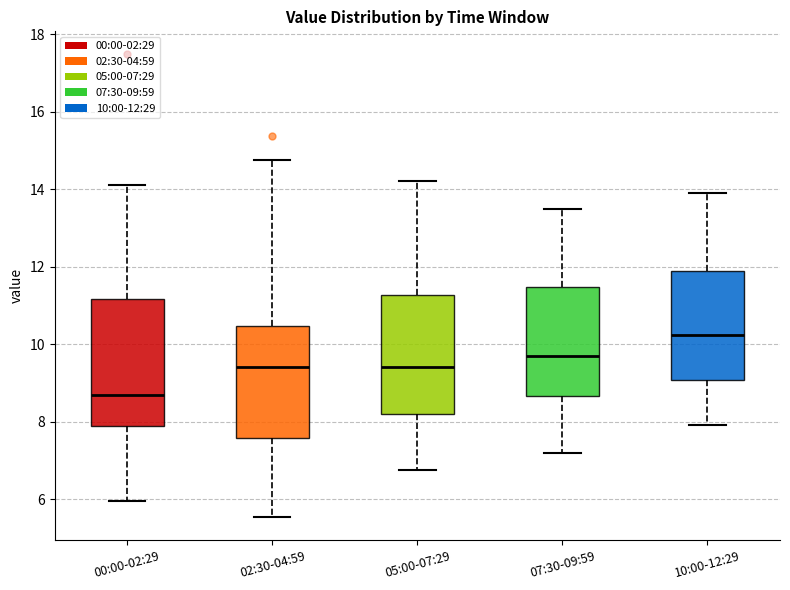

Where does the median line of the box for 07:30-09:59 sit on the y-axis? The values are not printed on the chart, so give them approximately, as read against the axis.

9.8